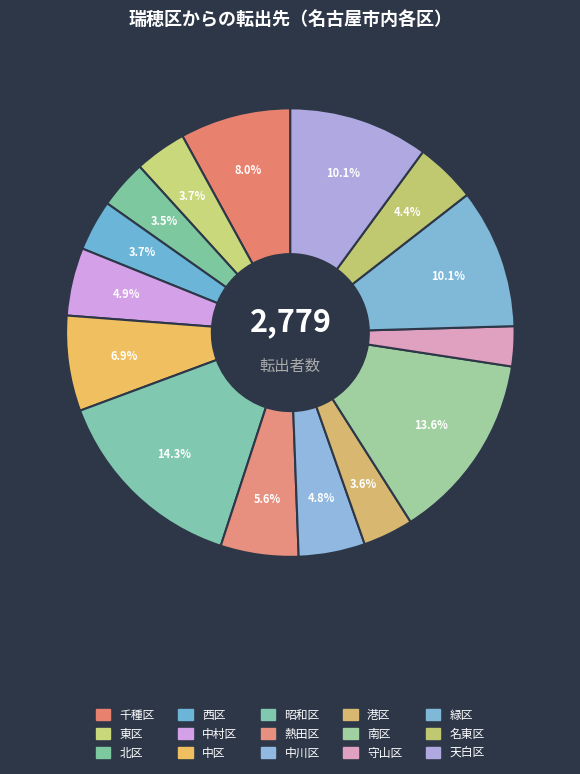

How many segments does this pie chart have?

15